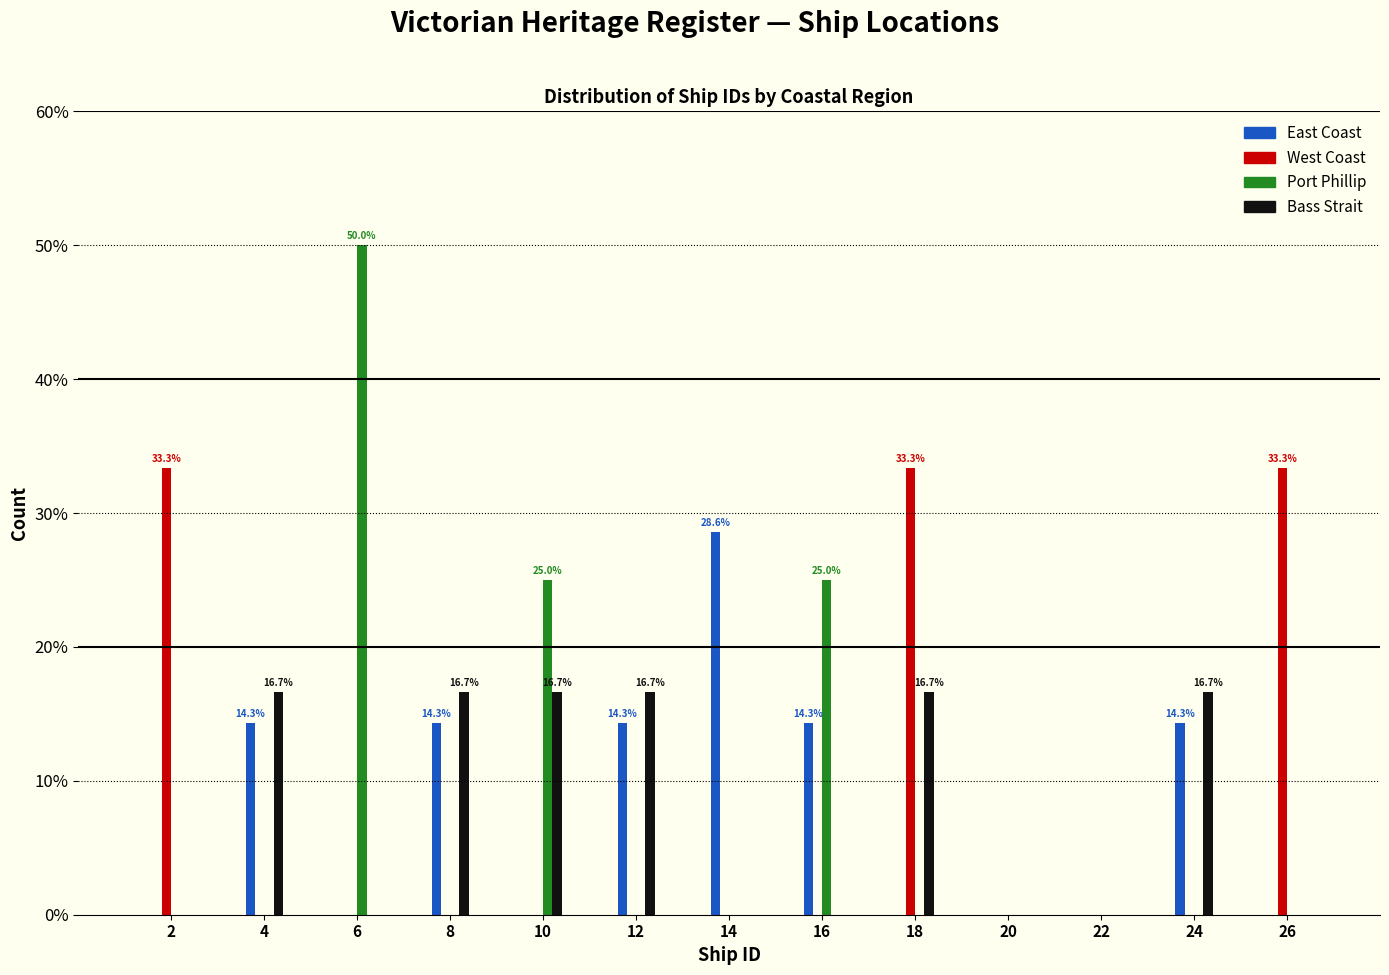

What is the sum of the East Coast values at 20 and 14?

28.6